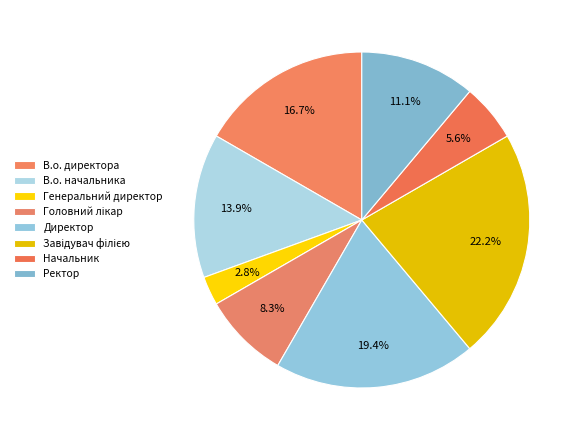

Which slice is the largest?

Завідувач філією